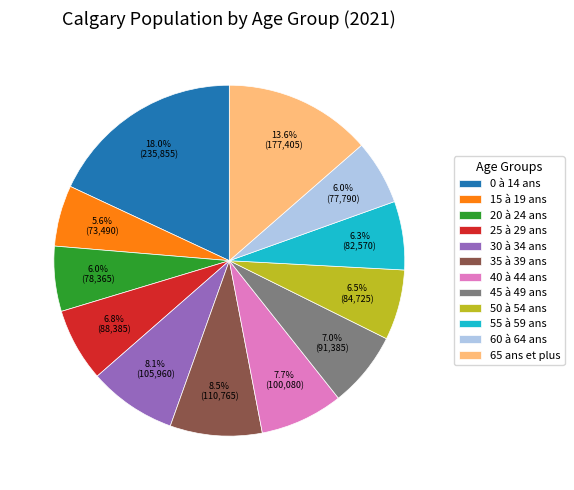

Combined, do 55 à 59 ans and 15 à 19 ans account for over 50%?

No